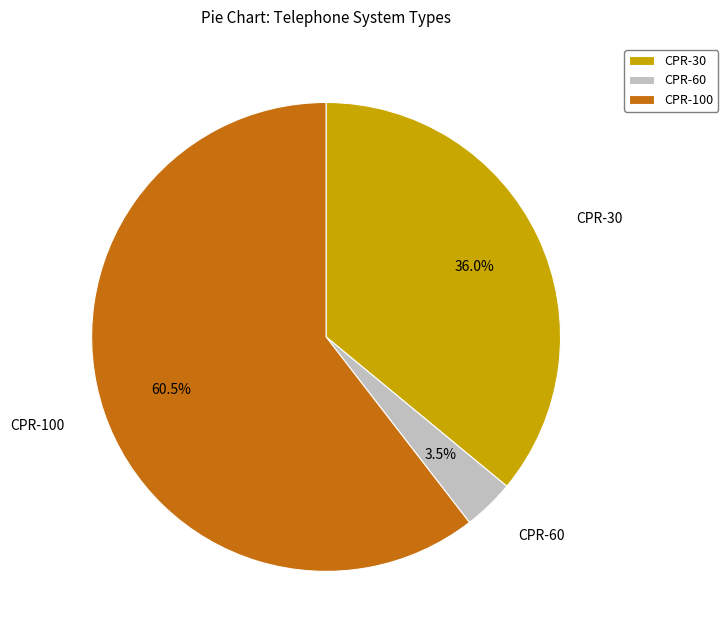

Which has a higher value, CPR-30 or CPR-100?

CPR-100